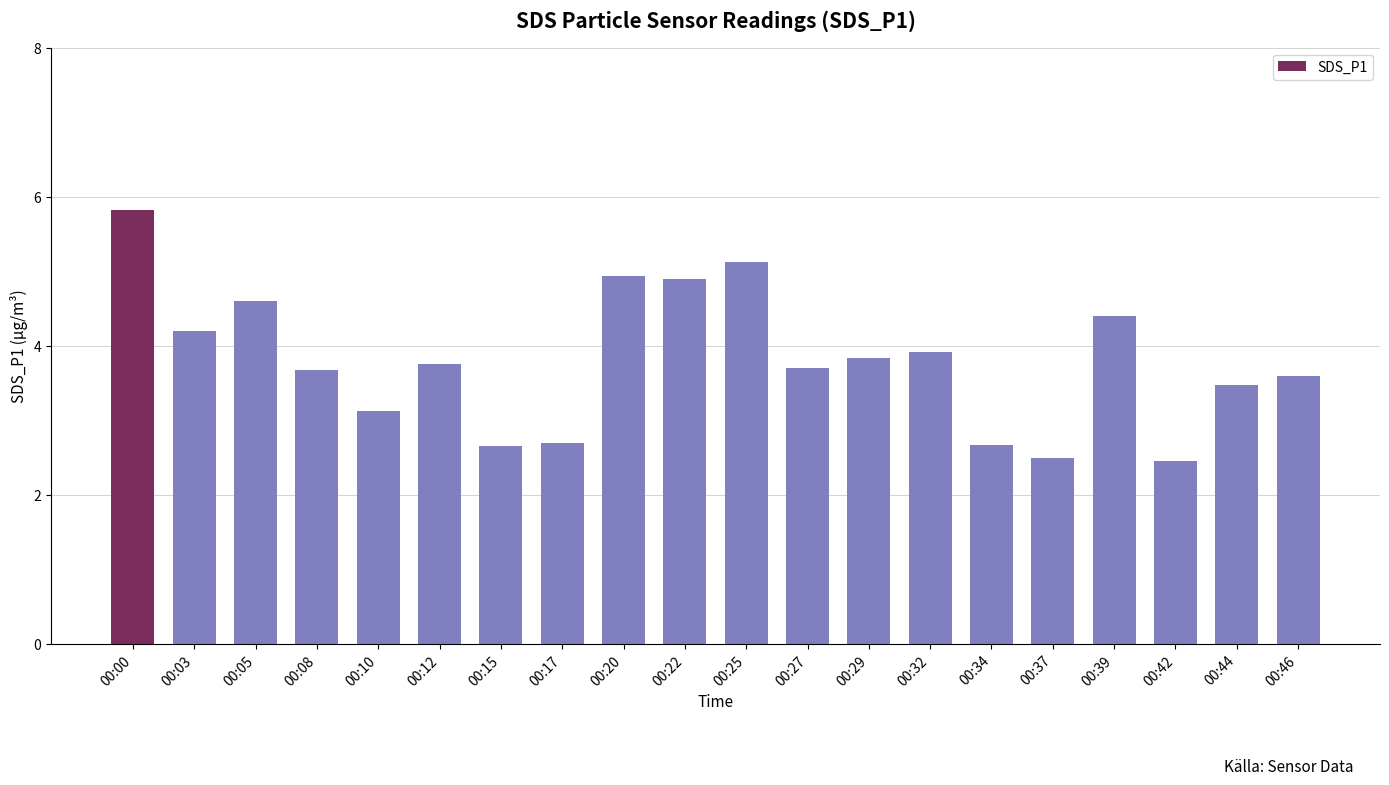

Are the bars grouped side by side (vs. stacked)?

No